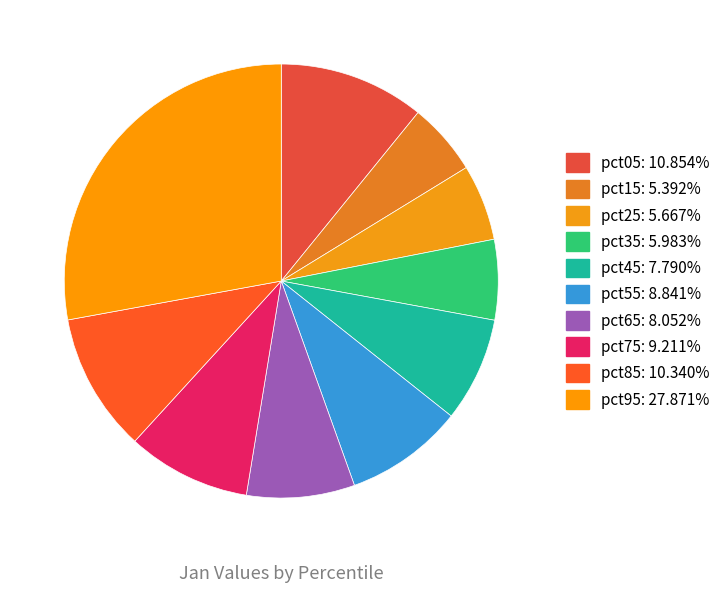

True or false: pct95 accounts for 28% of the total.

True